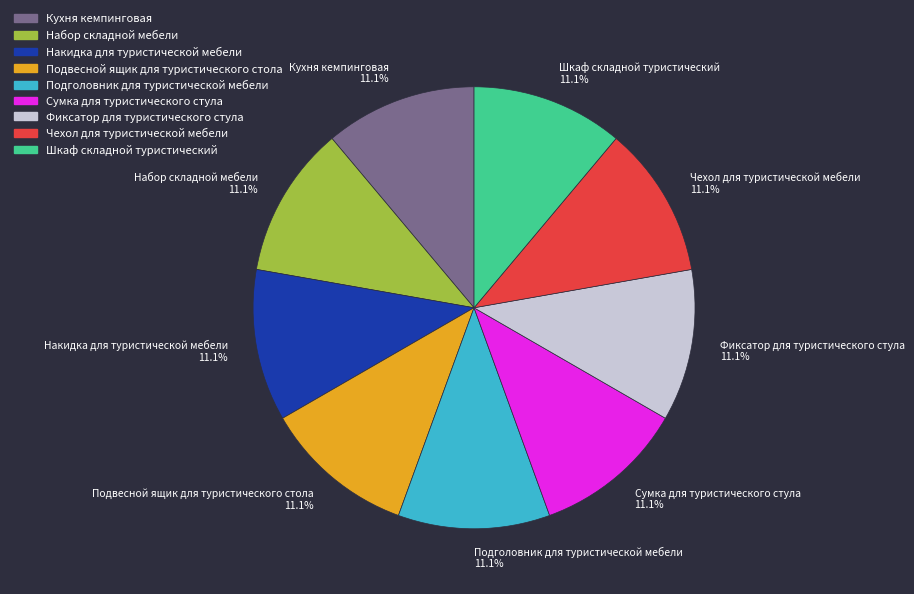

Does Шкаф складной туристический account for over 50% of the chart?

No